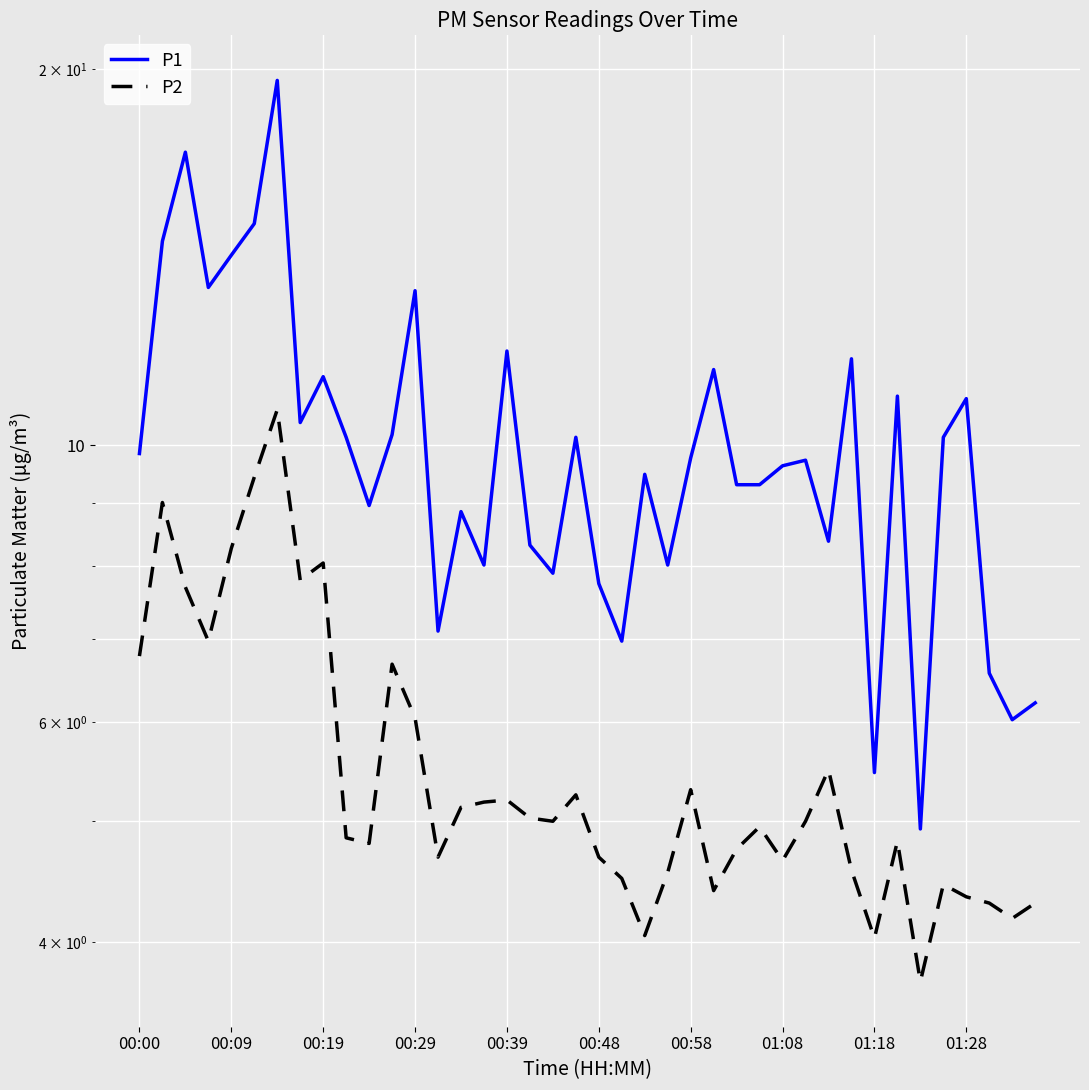

The value of P1 at 33 is 6.6. True or false?

False